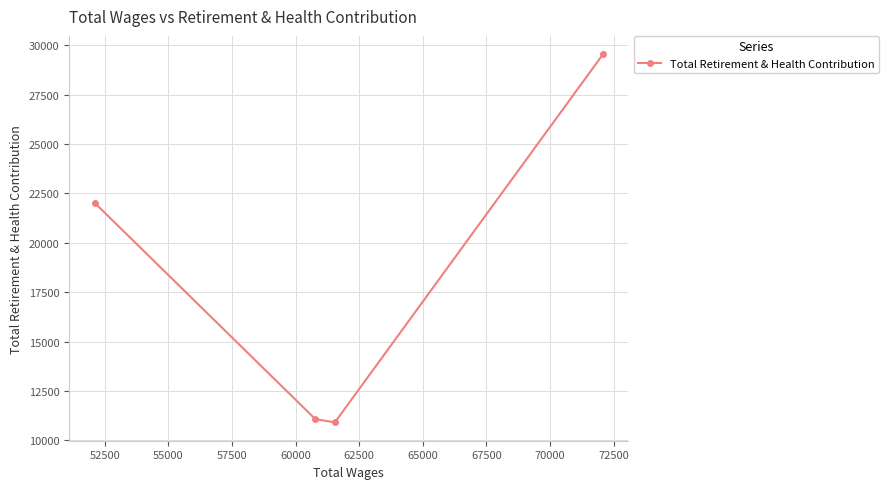

What is the greatest value displayed?

29543